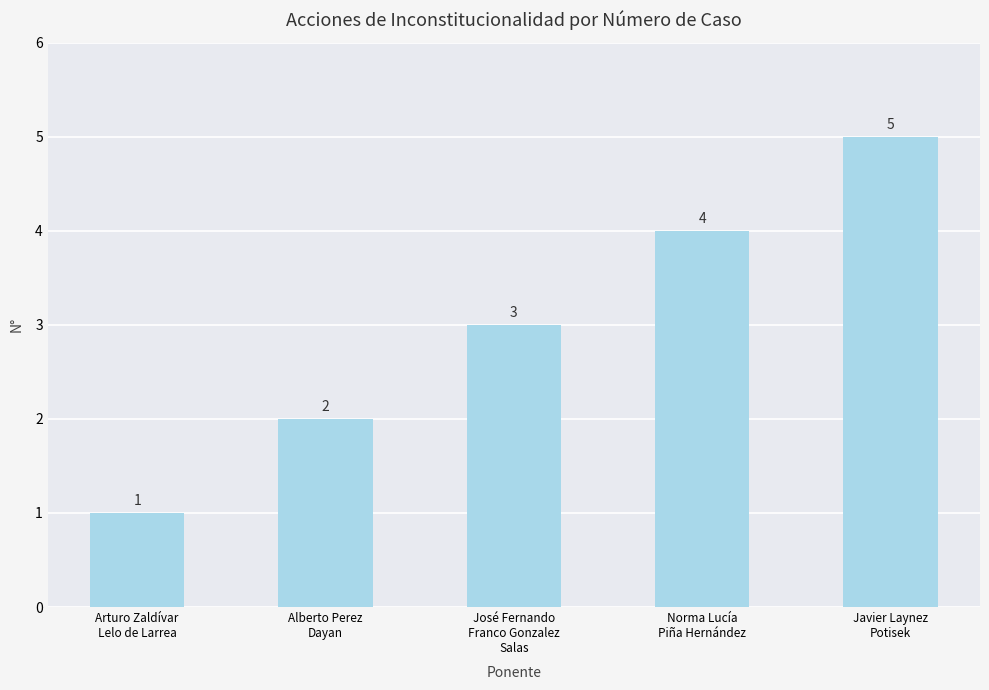

Which has a higher value, Javier Laynez
Potisek or José Fernando
Franco Gonzalez
Salas?

Javier Laynez
Potisek